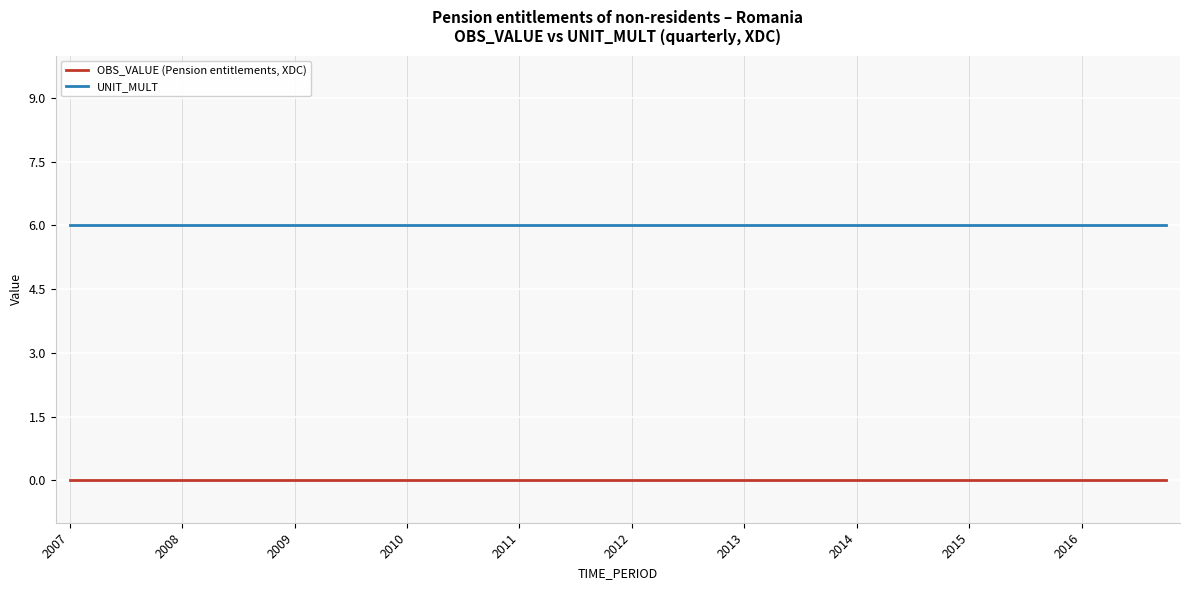

True or false: UNIT_MULT and OBS_VALUE (Pension entitlements, XDC) cross at least once.

False